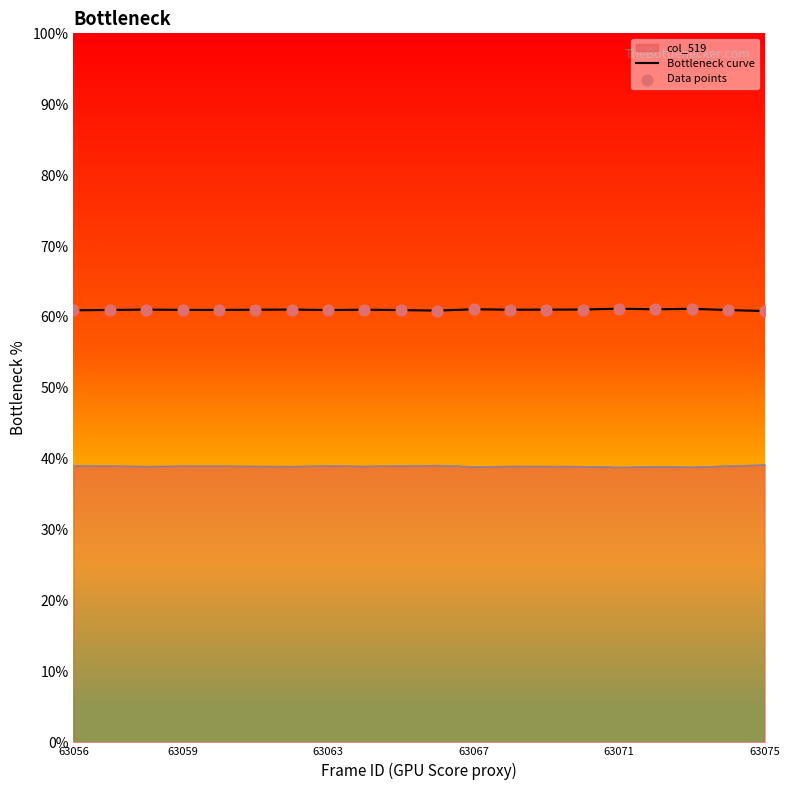

Which series contains the highest Y value?

Bottleneck curve